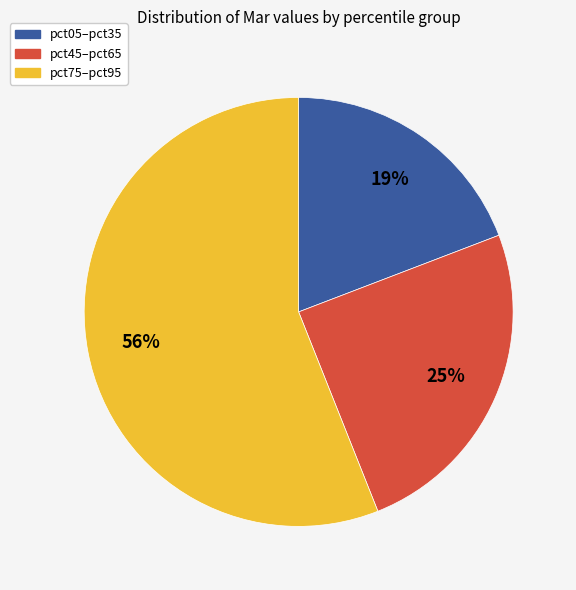

How many slices are in this pie chart?

3